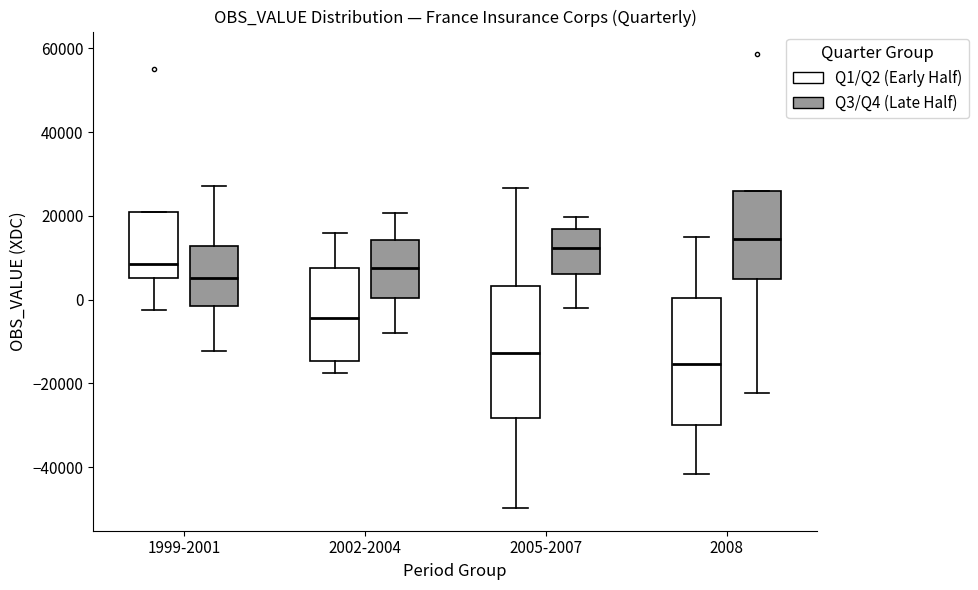

Reading left to right, read every box against the y-axis: the position of its median line, the range the box covers, and the ends of its whiskers. The values are not printed on the chart, so give them approximately, as read against the axis.

1999-2001 (Q1/Q2 (Early Half)): median 8000, box 6000 to 20000, whiskers -2000 to 20000
1999-2001 (Q3/Q4 (Late Half)): median 6000, box -2000 to 12000, whiskers -12000 to 28000
2002-2004 (Q1/Q2 (Early Half)): median -4000, box -14000 to 8000, whiskers -18000 to 16000
2002-2004 (Q3/Q4 (Late Half)): median 8000, box 0 to 14000, whiskers -8000 to 20000
2005-2007 (Q1/Q2 (Early Half)): median -12000, box -28000 to 4000, whiskers -50000 to 26000
2005-2007 (Q3/Q4 (Late Half)): median 12000, box 6000 to 16000, whiskers -2000 to 20000
2008 (Q1/Q2 (Early Half)): median -16000, box -30000 to 0, whiskers -42000 to 16000
2008 (Q3/Q4 (Late Half)): median 14000, box 4000 to 26000, whiskers -22000 to 26000